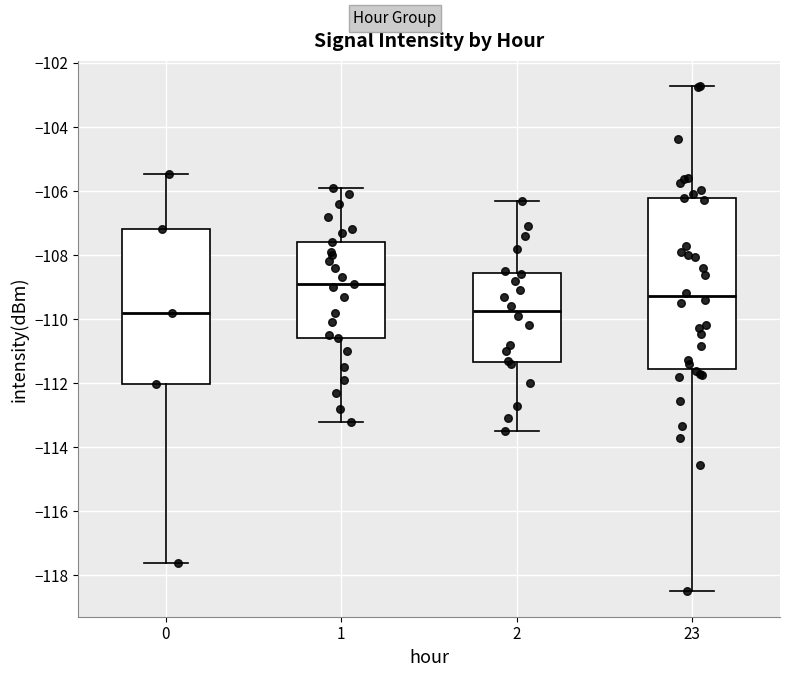

Which box is the tallest, from its lower edge to its upper edge?

23